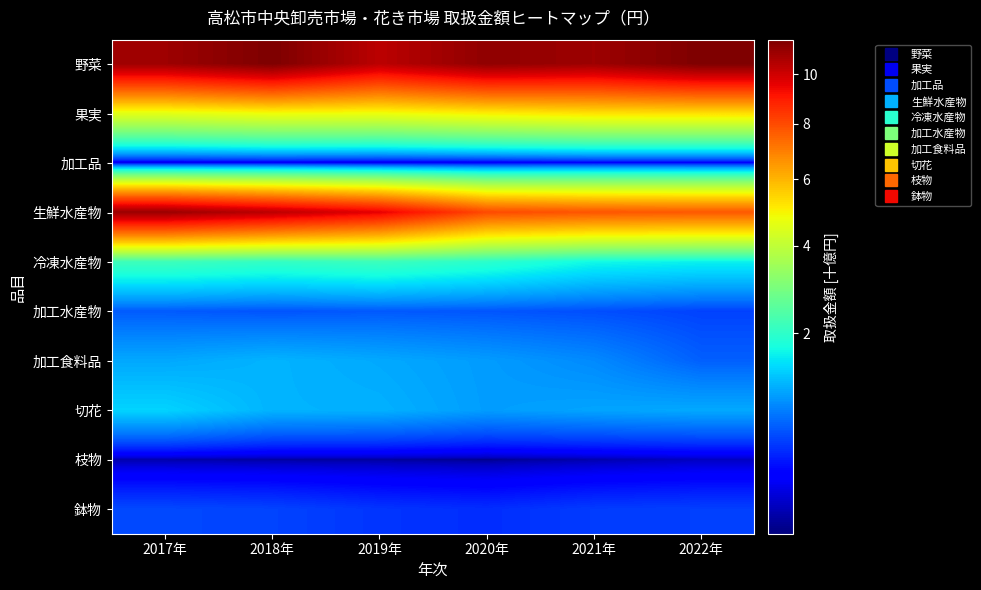

Which series changed the most between 2019年 and 2020年?

生鮮水産物